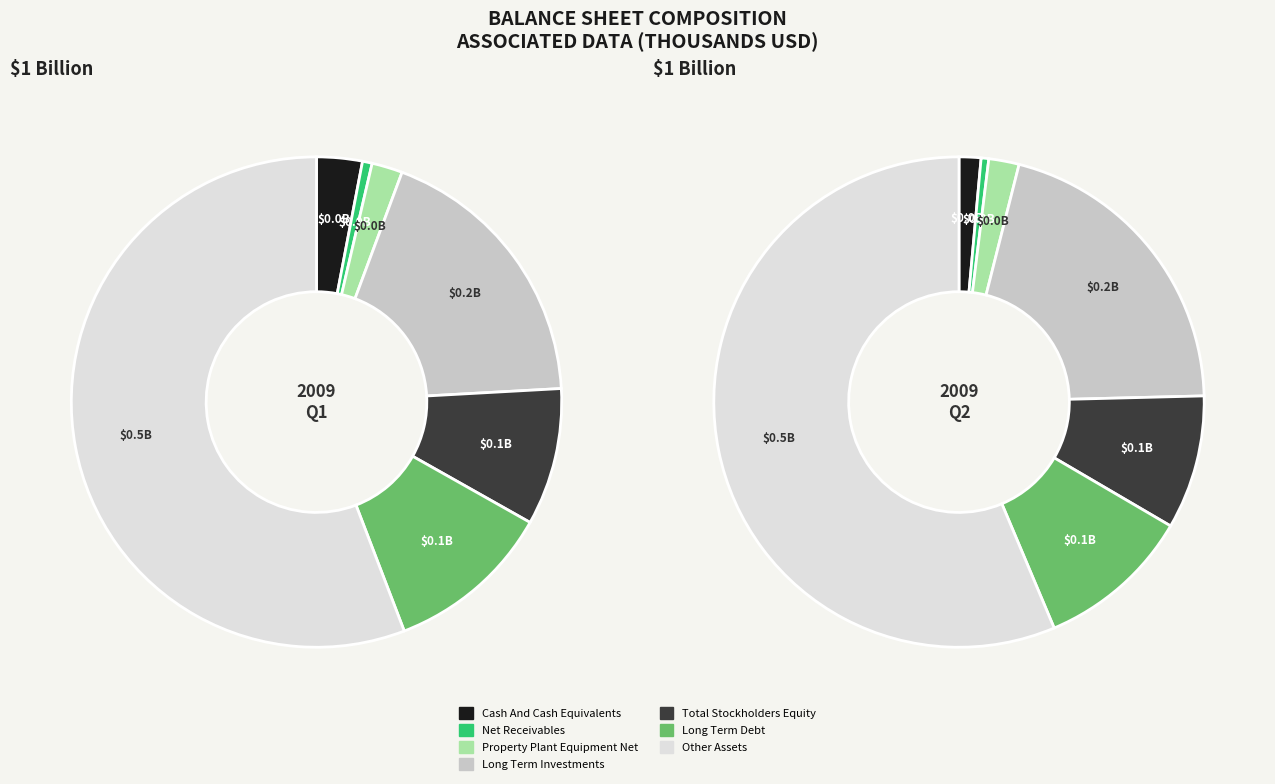

The Long Term Debt slice represents 1% of the pie. True or false?

False